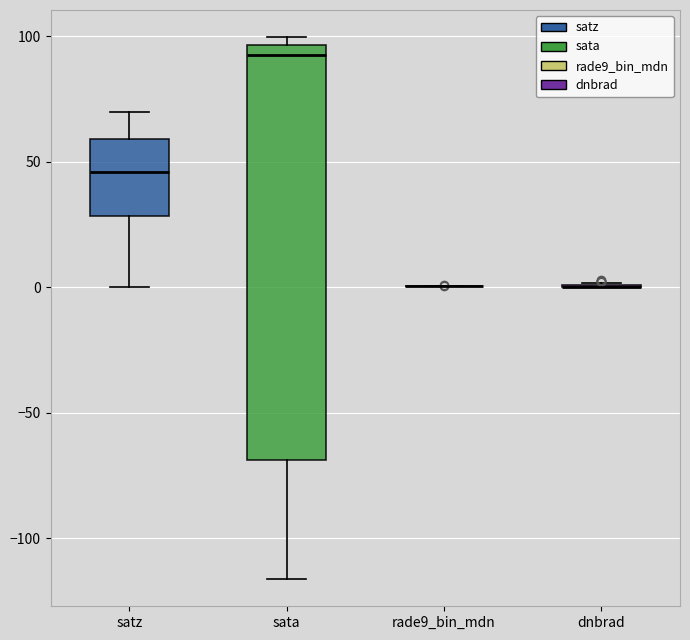

Reading left to right, read every box against the y-axis: the position of its median line, the range the box covers, and the ends of its whiskers. The values are not printed on the chart, so give them approximately, as read against the axis.

satz: median 45, box 30 to 60, whiskers 0 to 70
sata: median 90, box -70 to 95, whiskers -115 to 100
rade9_bin_mdn: box collapsed to a line at 0, whiskers 0 to 0
dnbrad: box collapsed to a line at 0, whiskers 0 to 0